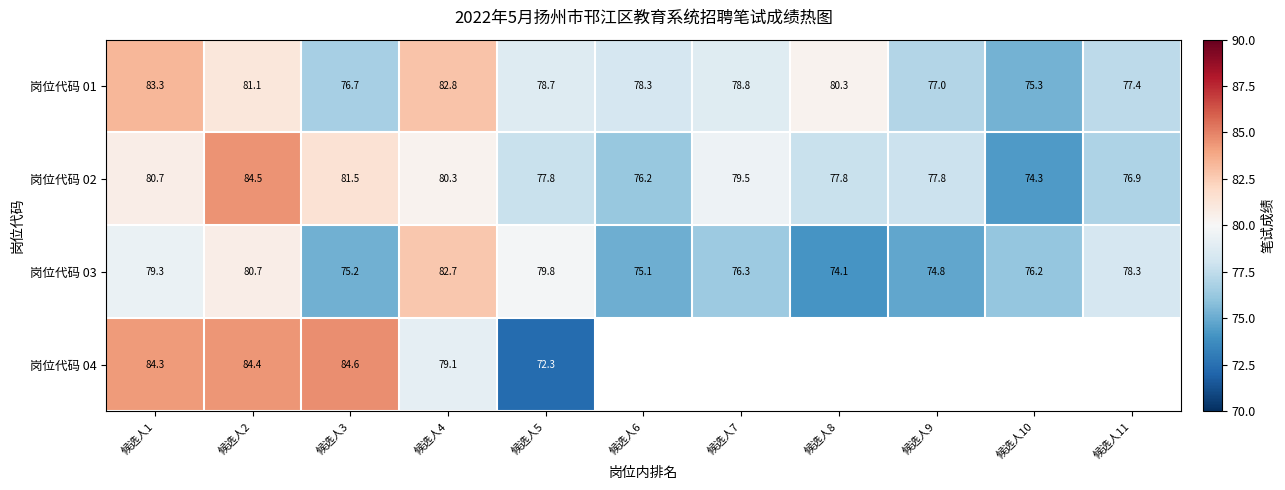

What is the highest value of the 岗位代码 01 series?

83.3